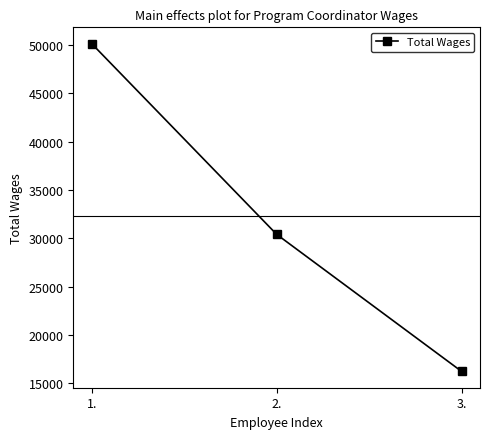

What is the average value?

32273